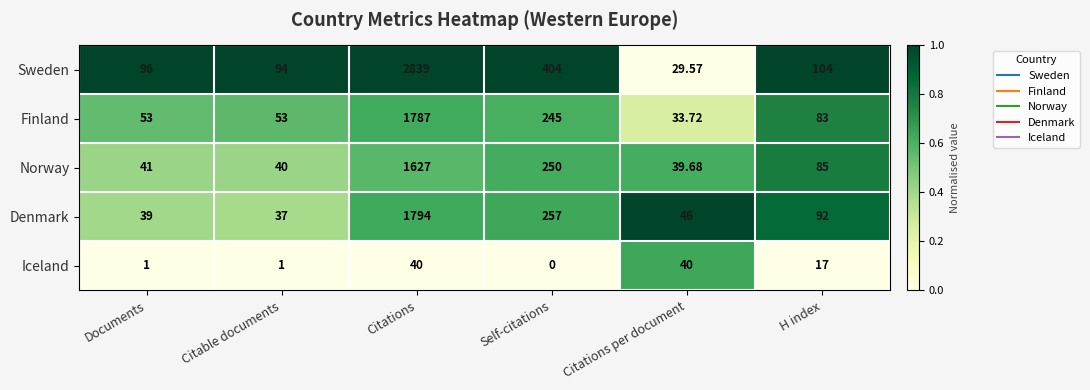

Which label corresponds to the smallest value in the chart?

Self-citations